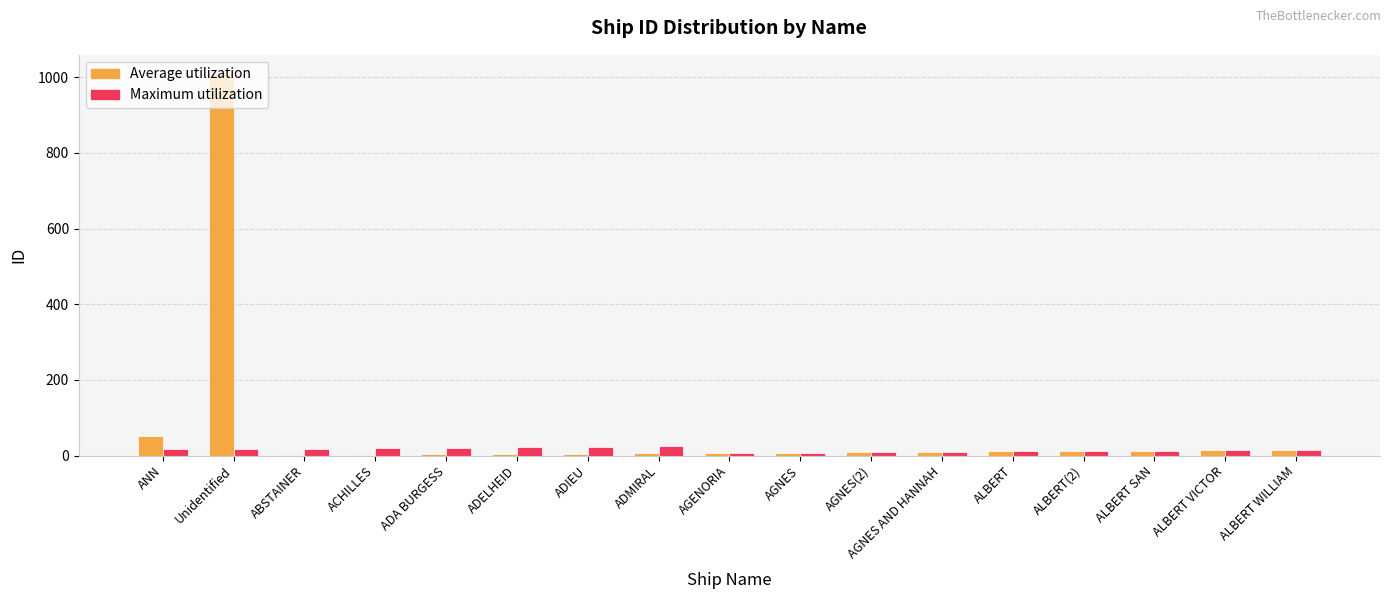

At which category is the sum across all series the highest?

Unidentified